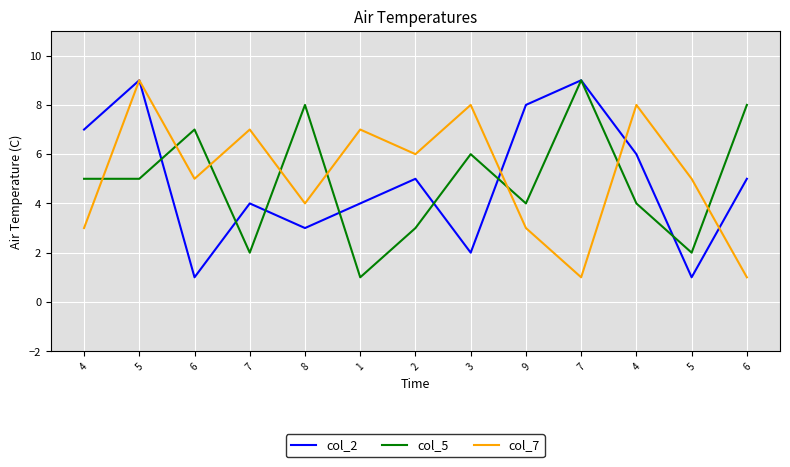

In col_7, how many points are lower than both neighbors (excluding endpoints)?

4